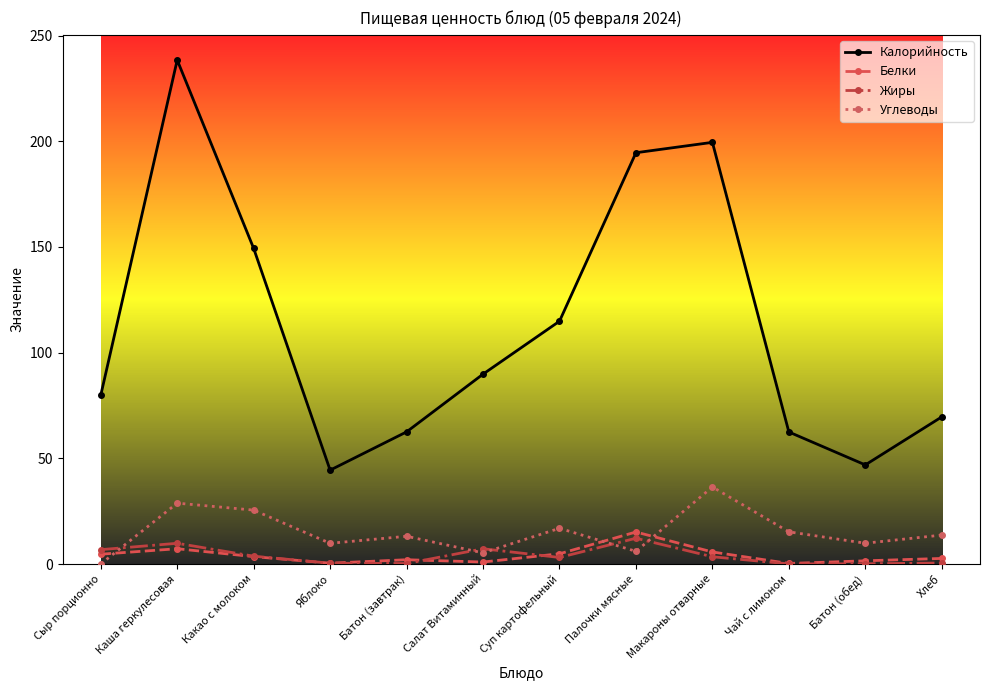

How many interior local valleys does the Углеводы series have?

4